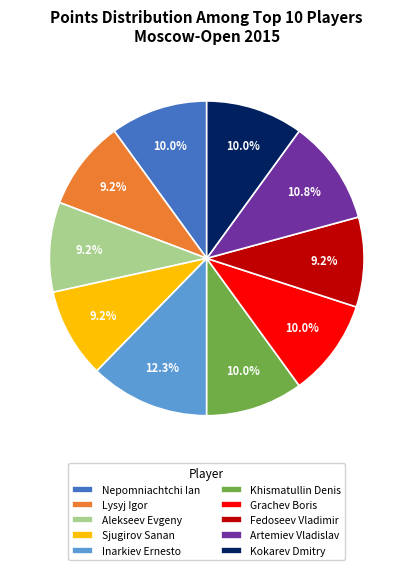

The Grachev Boris slice represents 10% of the pie. True or false?

True